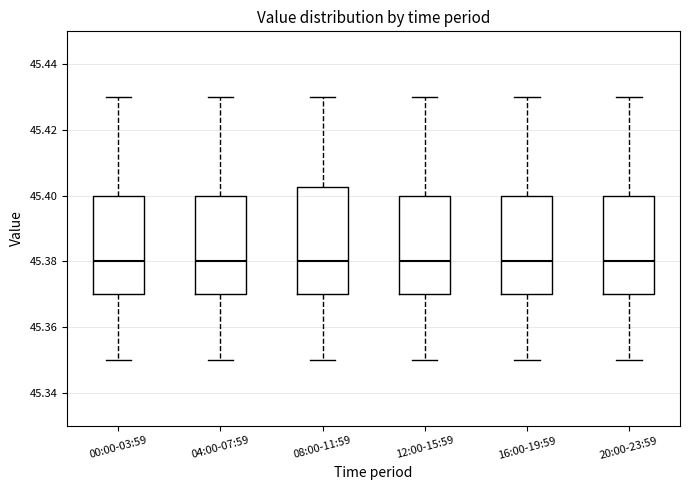

Where does the upper whisker of the box for 04:00-07:59 end on the y-axis? The values are not printed on the chart, so give them approximately, as read against the axis.

45.430